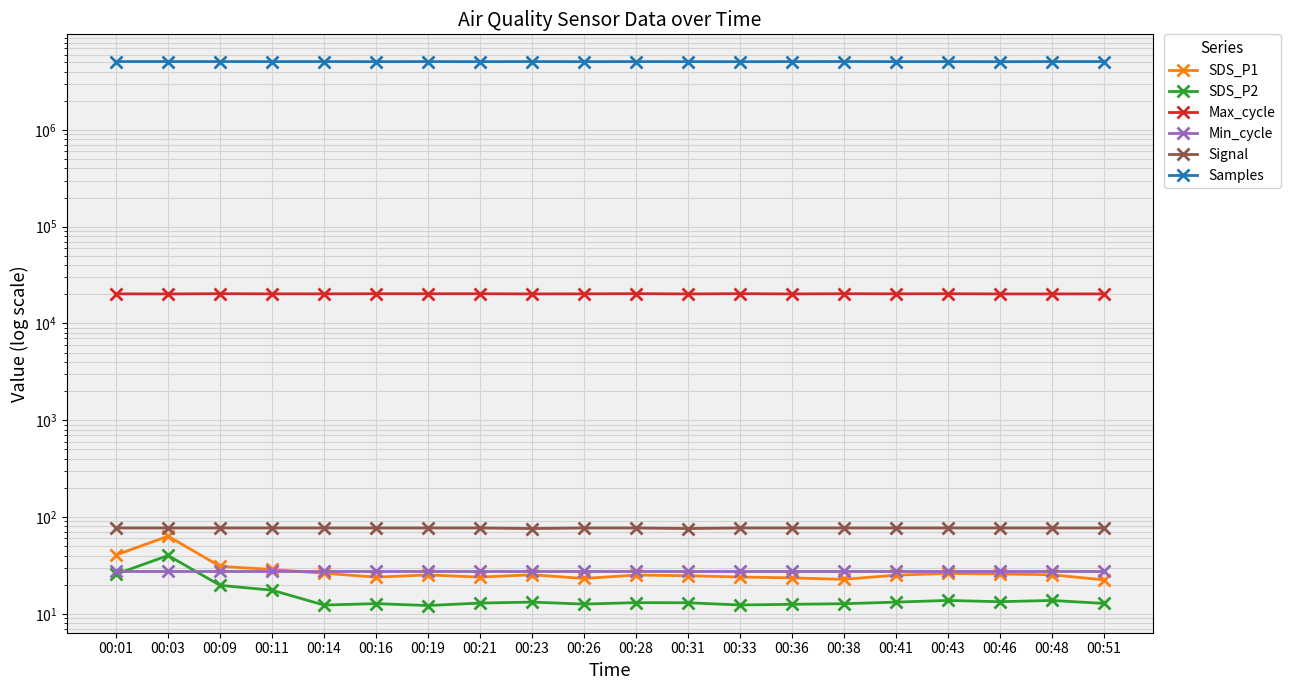

What is the lowest value of the SDS_P1 series?

22.4